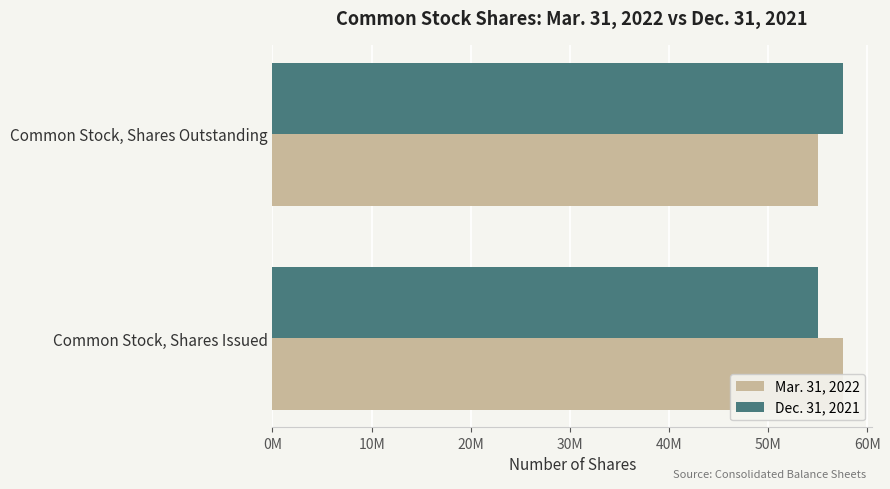

What are all the series names shown in the legend?

Mar. 31, 2022, Dec. 31, 2021